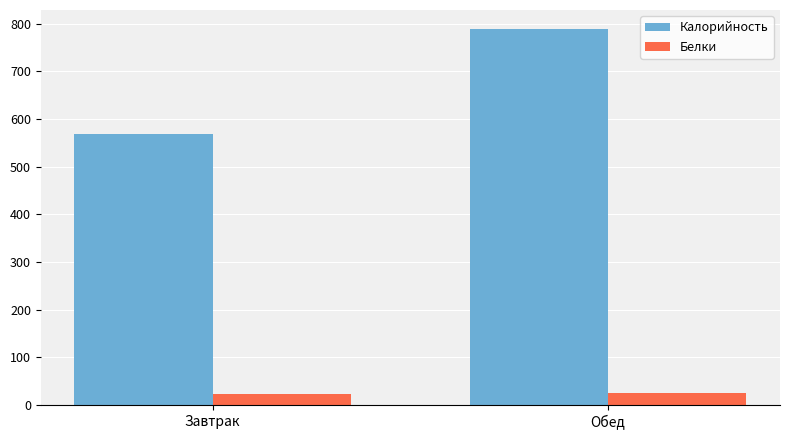

List the series in order of their overall mean, highest first.

Калорийность, Белки